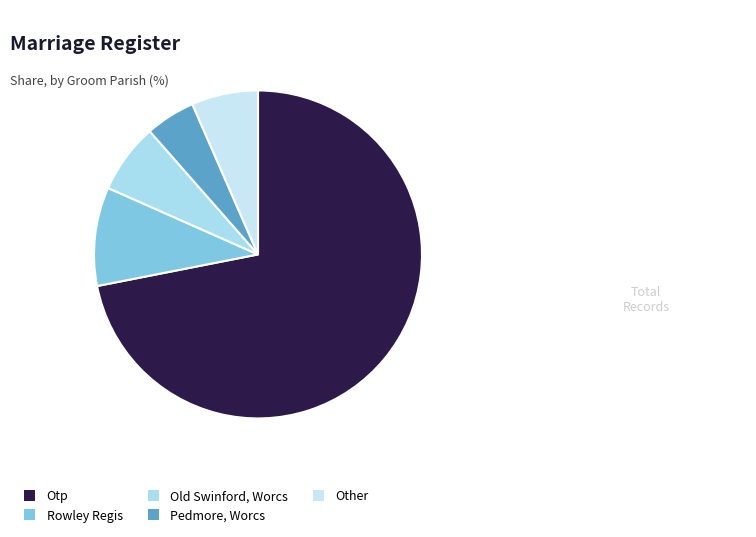

Count the number of slices in the pie.

5